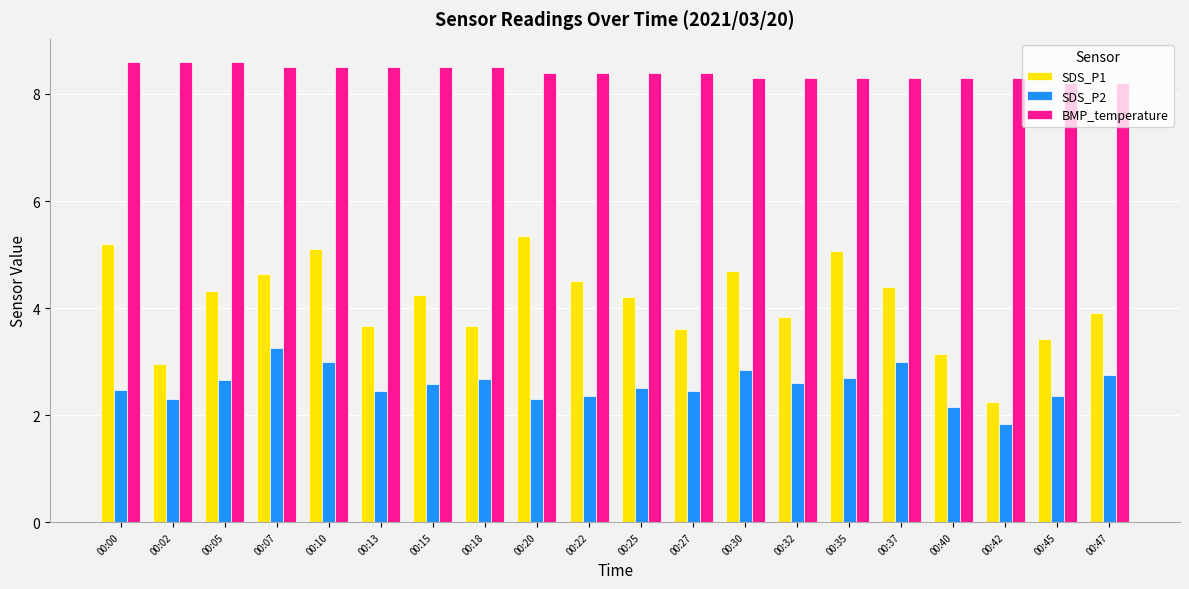

What is the total value across all series at 00:35?

16.1